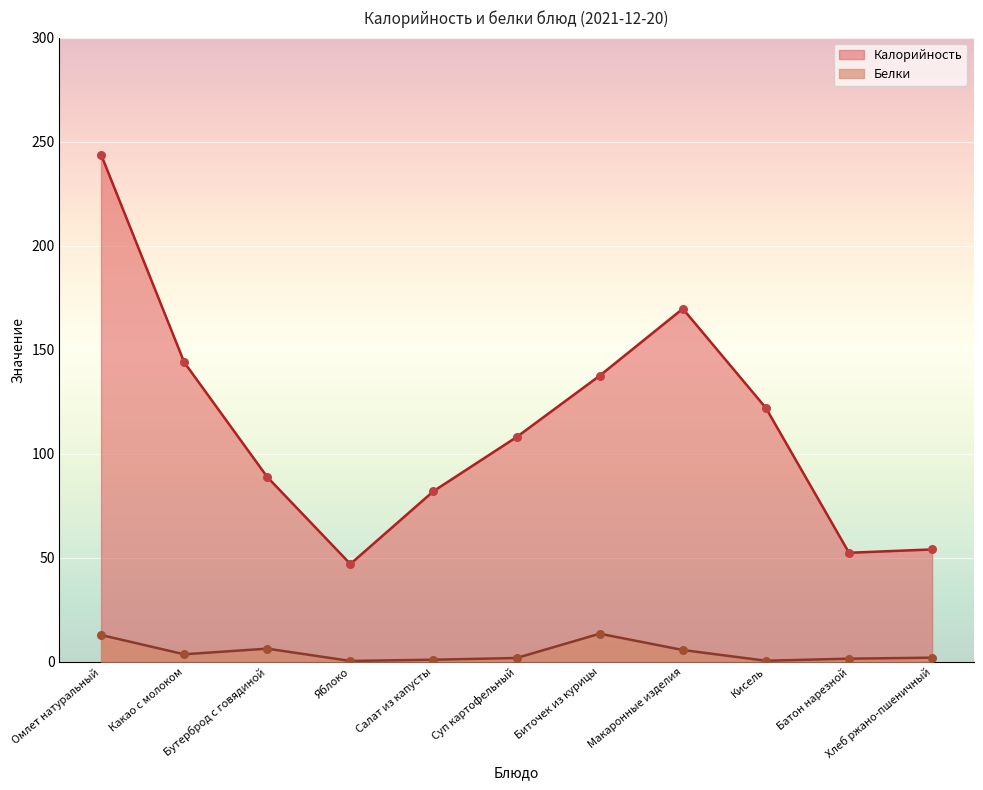

Which series has the largest total across all categories?

Калорийность